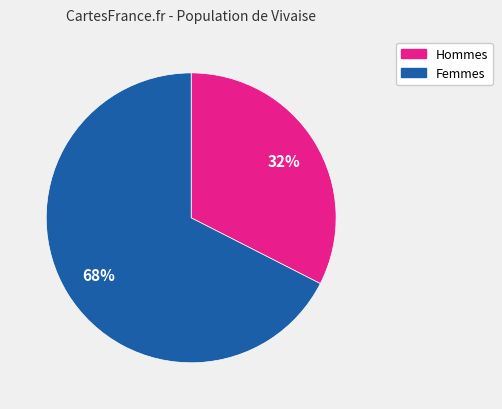

Is there any slice that represents more than half of the pie?

Yes